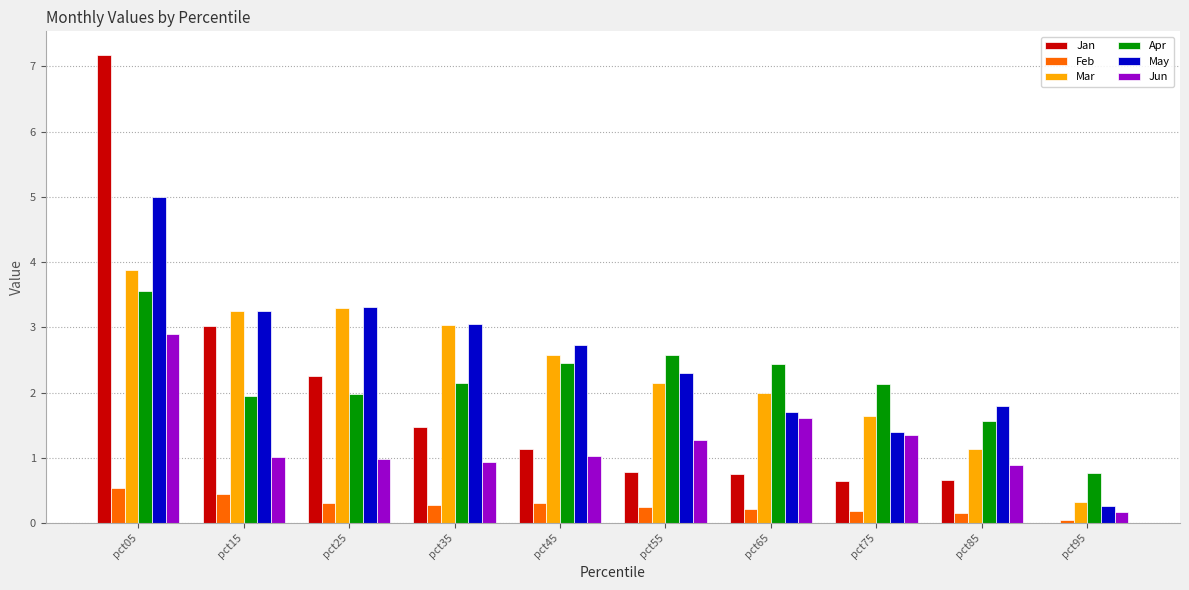

At which label is Mar closest to 2?

pct65